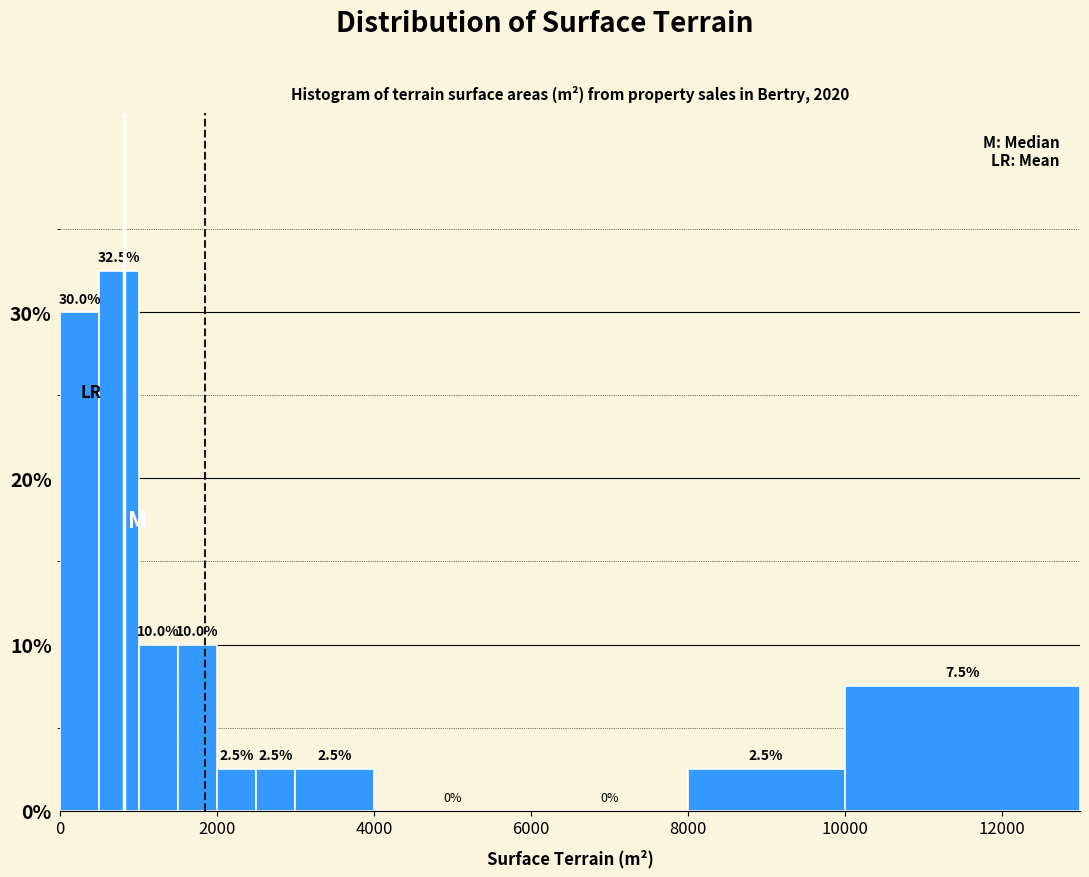

Around what value on the x-axis is the tallest bar? Give the approximate position of its centre, as read against the axis.

800